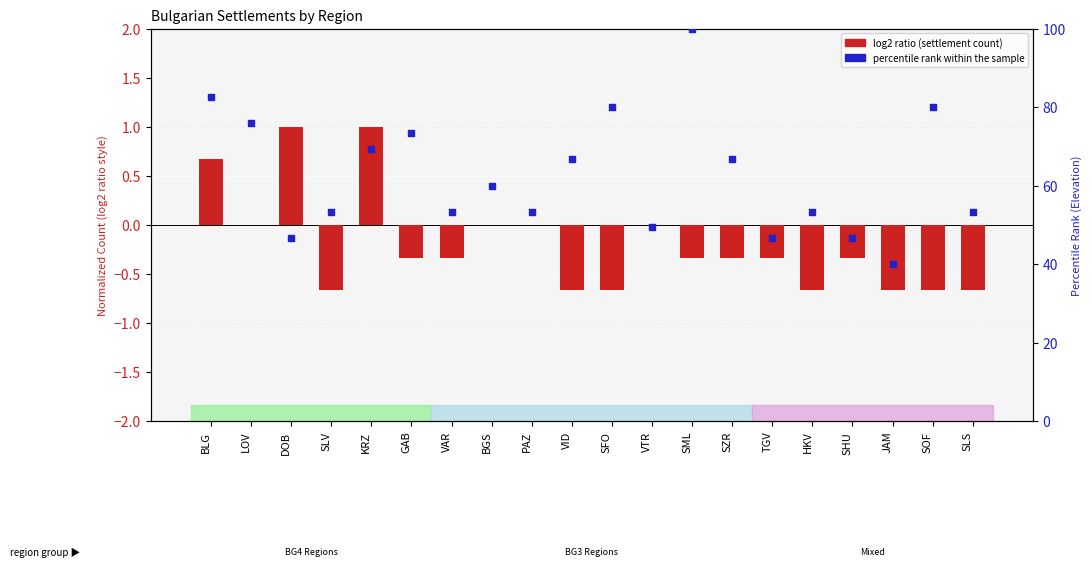

Which series contains the lowest Y value?

log2 ratio (normalized count)